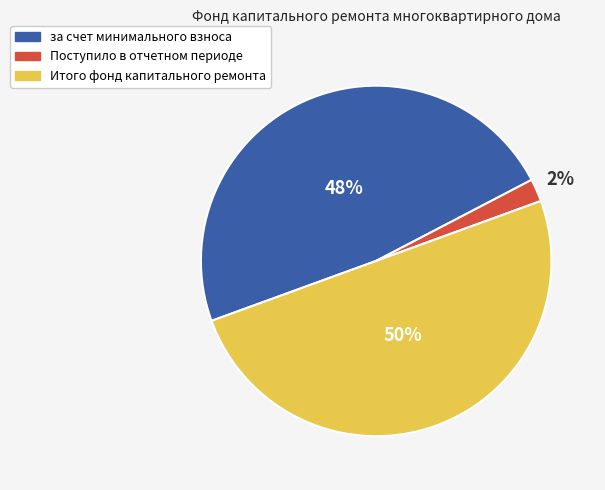

To the nearest percent, what portion does за счет минимального взноса represent?

48%